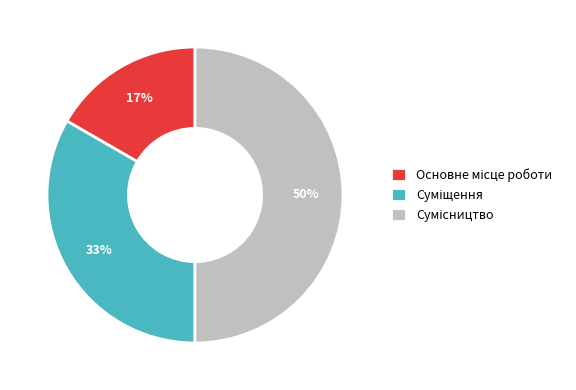

To the nearest percent, what is the average slice percentage?

33%